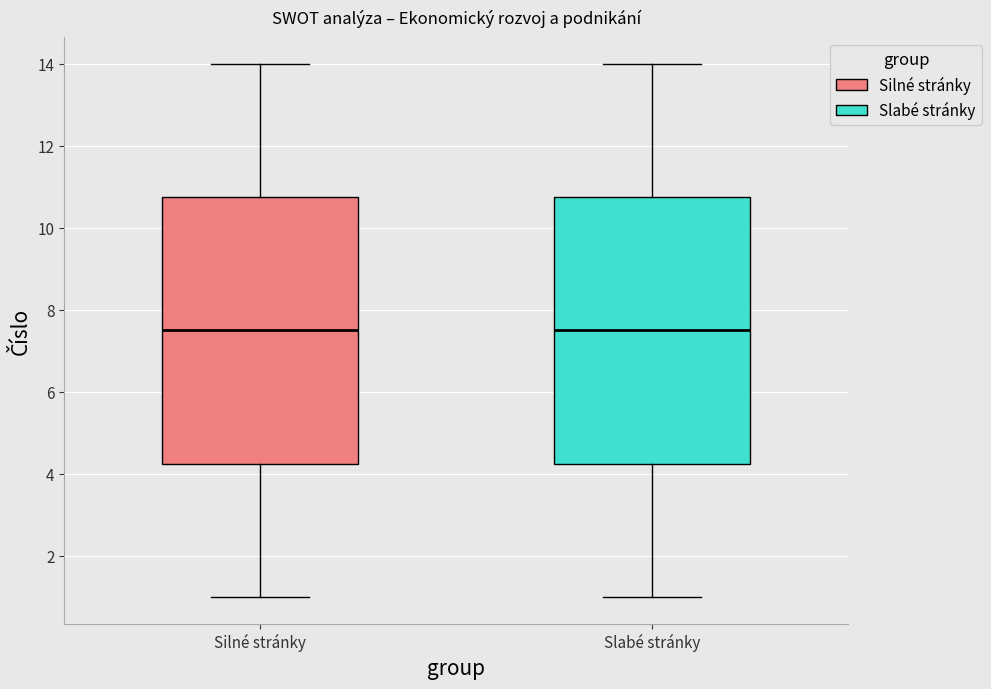

Reading left to right, transcribe this box plot: for each box, give where its median line is, the range the box spans, and where its two whiskers end, as read against the y-axis. The values are not printed on the chart, so give them approximately, as read against the axis.

Silné stránky: median 7.6, box 4.2 to 10.8, whiskers 1.0 to 14.0
Slabé stránky: median 7.6, box 4.2 to 10.8, whiskers 1.0 to 14.0